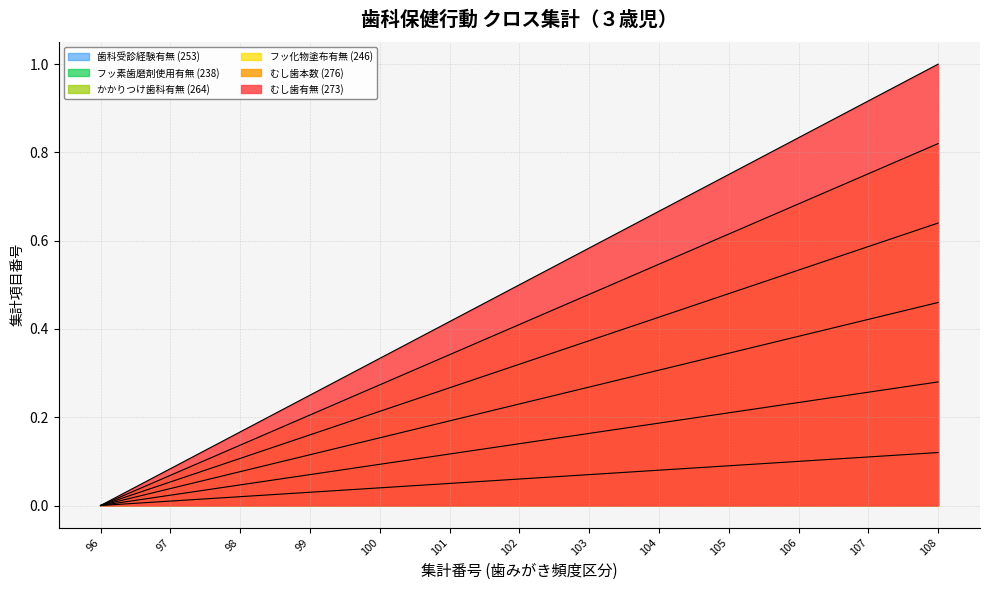

Is it true that むし歯本数 (276) equals 0.0 at 101?

False